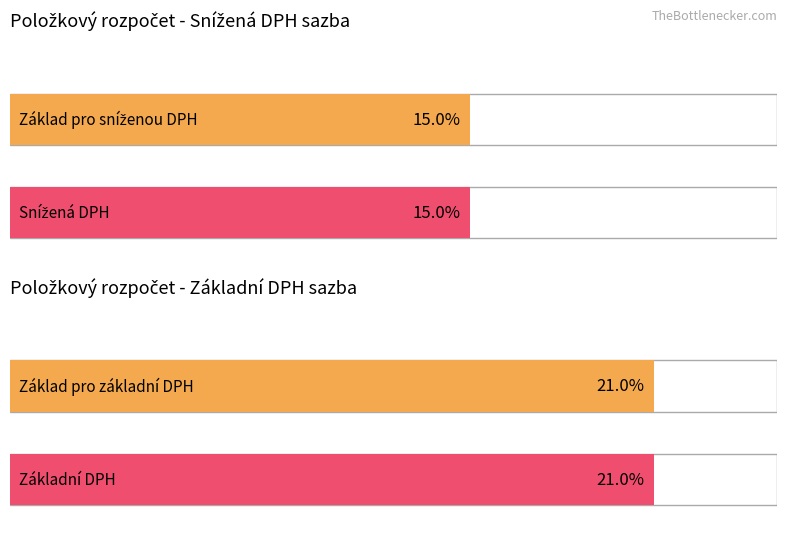

What is the minimum value shown in the chart?

15